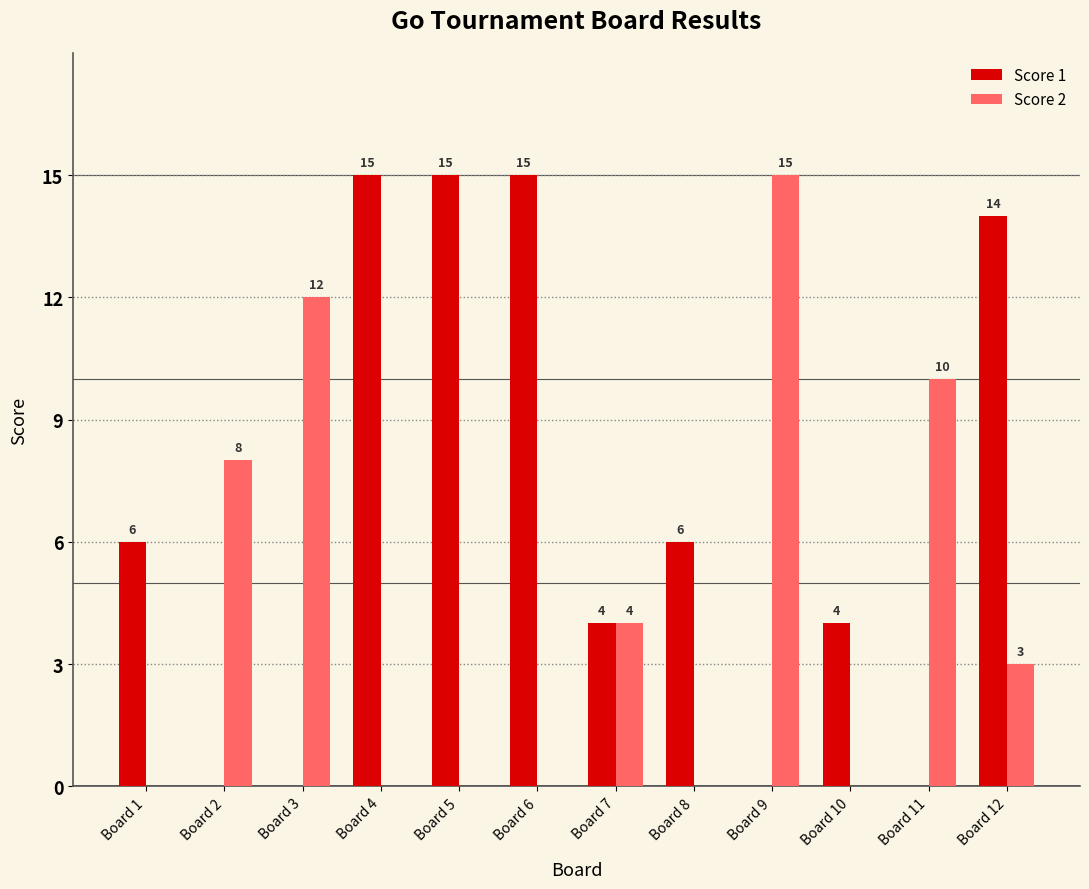

How many data points does each series have?

12